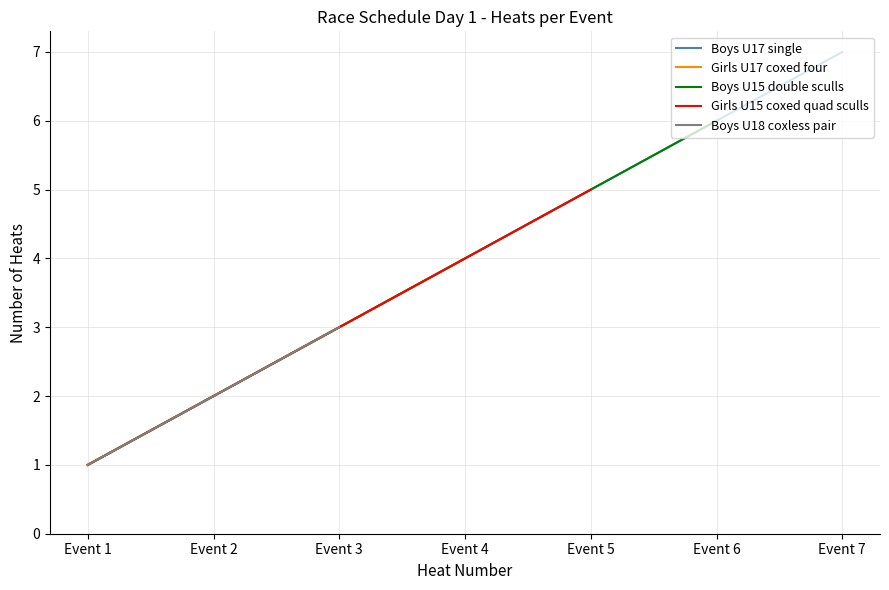

At which category is the sum across all series the highest?

Event 3